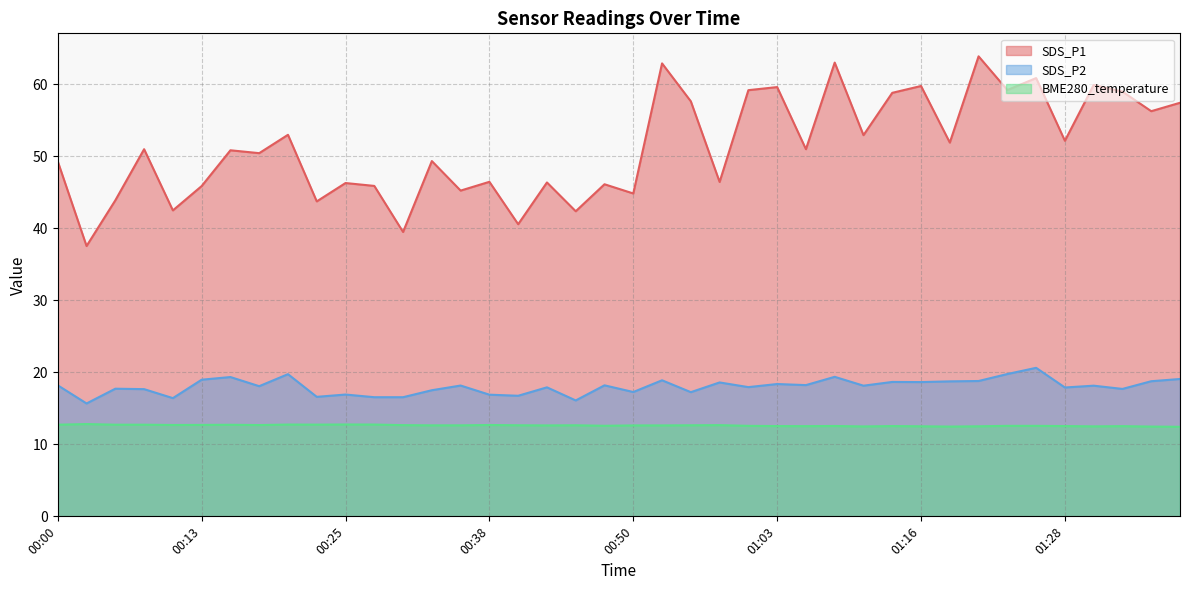

Reading right to left, transcribe all the data shown in this chart.

SDS_P1: 01:39=57.5	01:36=56.3	01:34=59.0	01:31=59.9	01:28=52.2	01:26=60.9	01:23=59.2	01:21=63.9	01:18=51.9	01:16=59.8	01:13=58.8	01:11=53.0	01:08=63.0	01:06=51.0	01:03=59.6	01:01=59.2	00:58=46.5	00:55=57.6	00:53=62.9	00:50=44.9	00:48=46.1	00:45=42.4	00:43=46.4	00:40=40.6	00:38=46.5	00:35=45.2	00:33=49.4	00:30=39.5	00:28=45.9	00:25=46.3	00:23=43.8	00:20=53.0	00:18=50.5	00:15=50.9	00:13=45.9	00:10=42.5	00:08=51.0	00:05=43.9	00:03=37.5	00:00=49.3
SDS_P2: 01:39=19.1	01:36=18.8	01:34=17.7	01:31=18.1	01:28=17.9	01:26=20.6	01:23=19.8	01:21=18.8	01:18=18.8	01:16=18.6	01:13=18.7	01:11=18.1	01:08=19.4	01:06=18.2	01:03=18.4	01:01=17.9	00:58=18.6	00:55=17.2	00:53=18.9	00:50=17.3	00:48=18.2	00:45=16.1	00:43=17.9	00:40=16.8	00:38=16.9	00:35=18.2	00:33=17.5	00:30=16.6	00:28=16.6	00:25=16.9	00:23=16.6	00:20=19.8	00:18=18.1	00:15=19.4	00:13=19.0	00:10=16.4	00:08=17.7	00:05=17.7	00:03=15.7	00:00=18.2
BME280_temperature: 01:39=12.4	01:36=12.5	01:34=12.5	01:31=12.5	01:28=12.5	01:26=12.6	01:23=12.6	01:21=12.5	01:18=12.5	01:16=12.5	01:13=12.5	01:11=12.5	01:08=12.6	01:06=12.5	01:03=12.5	01:01=12.6	00:58=12.7	00:55=12.7	00:53=12.6	00:50=12.6	00:48=12.6	00:45=12.7	00:43=12.6	00:40=12.7	00:38=12.7	00:35=12.6	00:33=12.6	00:30=12.7	00:28=12.8	00:25=12.8	00:23=12.7	00:20=12.8	00:18=12.7	00:15=12.7	00:13=12.7	00:10=12.7	00:08=12.7	00:05=12.7	00:03=12.8	00:00=12.7